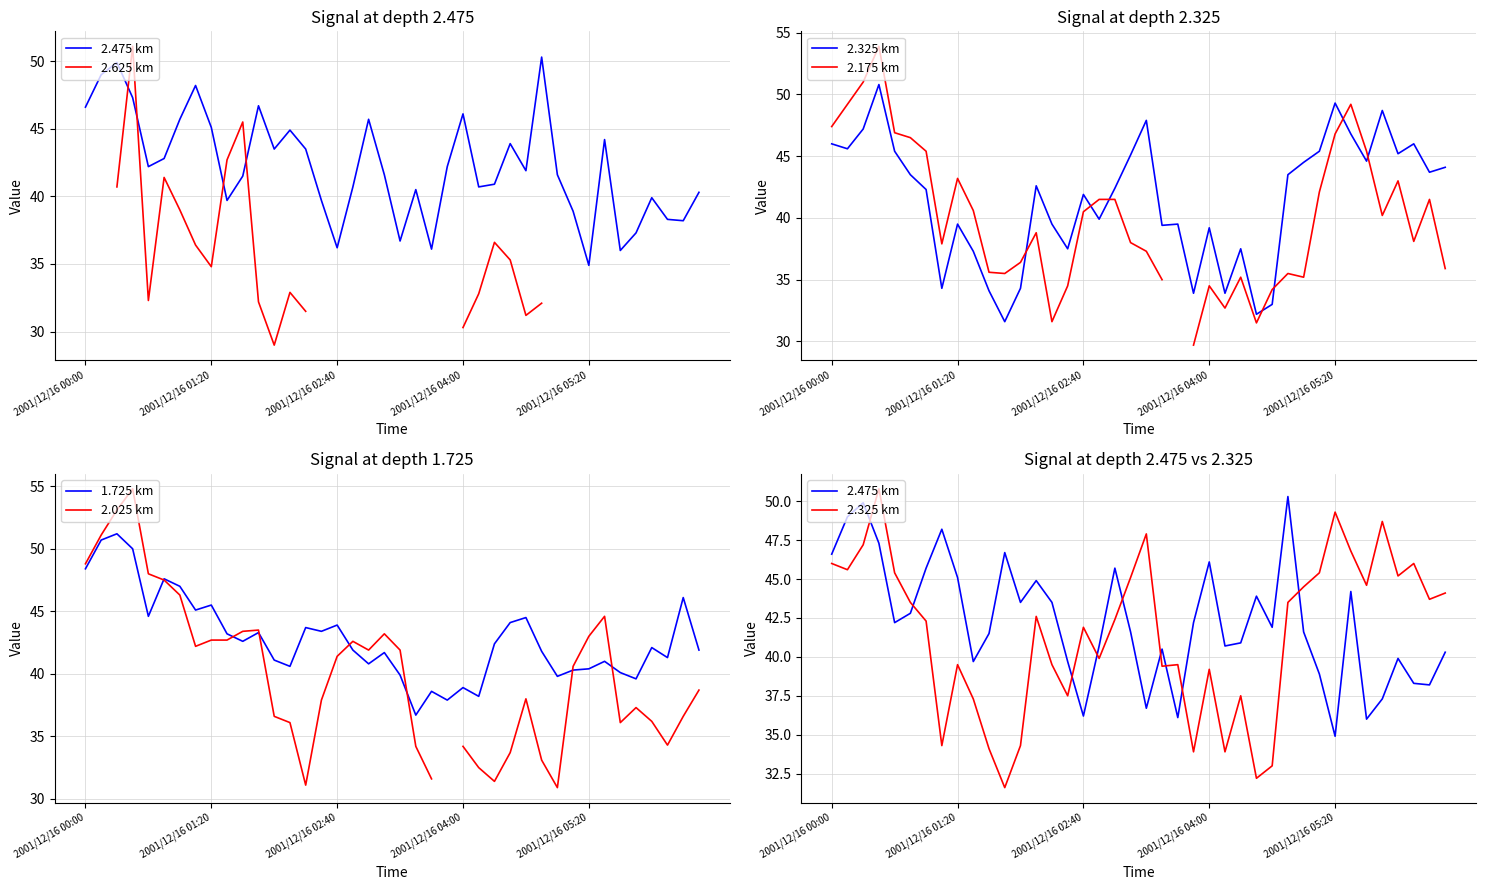

What is the maximum value for 1.725 km?

51.2